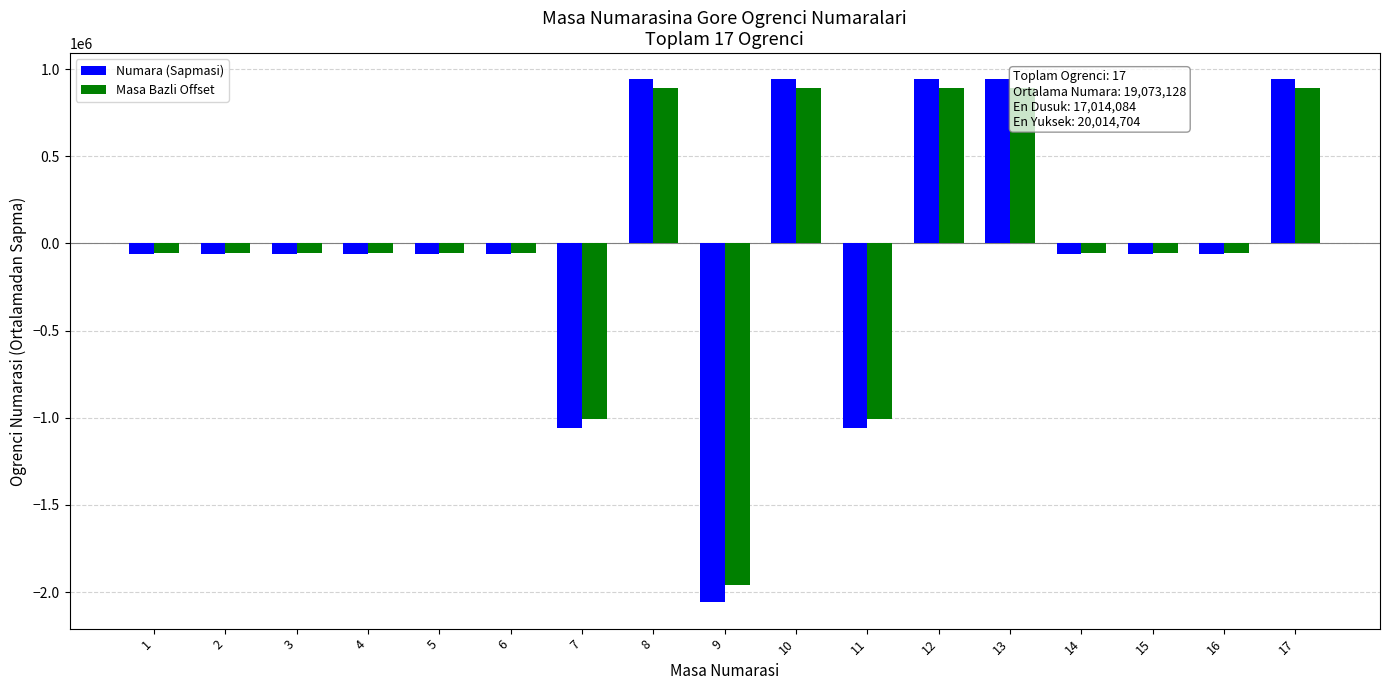

The value of Numara (Sapmasi) at 17 is 940971.4. True or false?

True